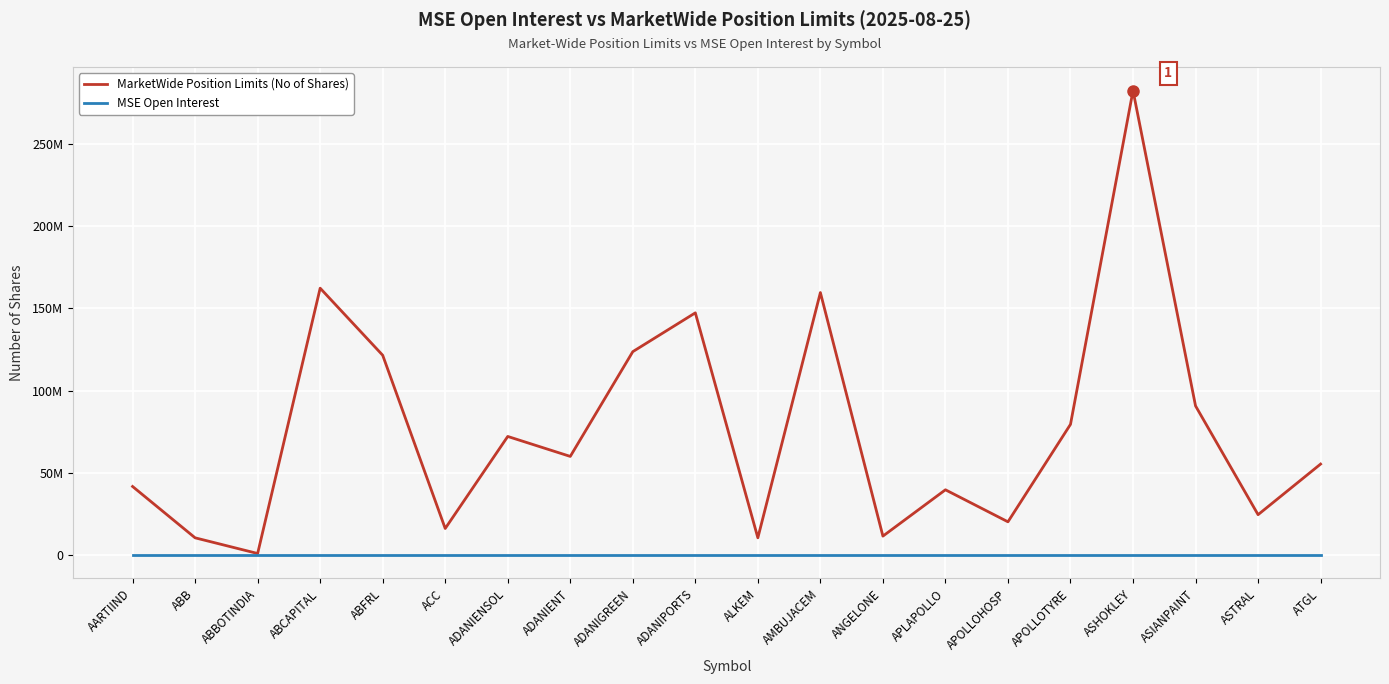

Is this an area chart (filled region under the line)?

No